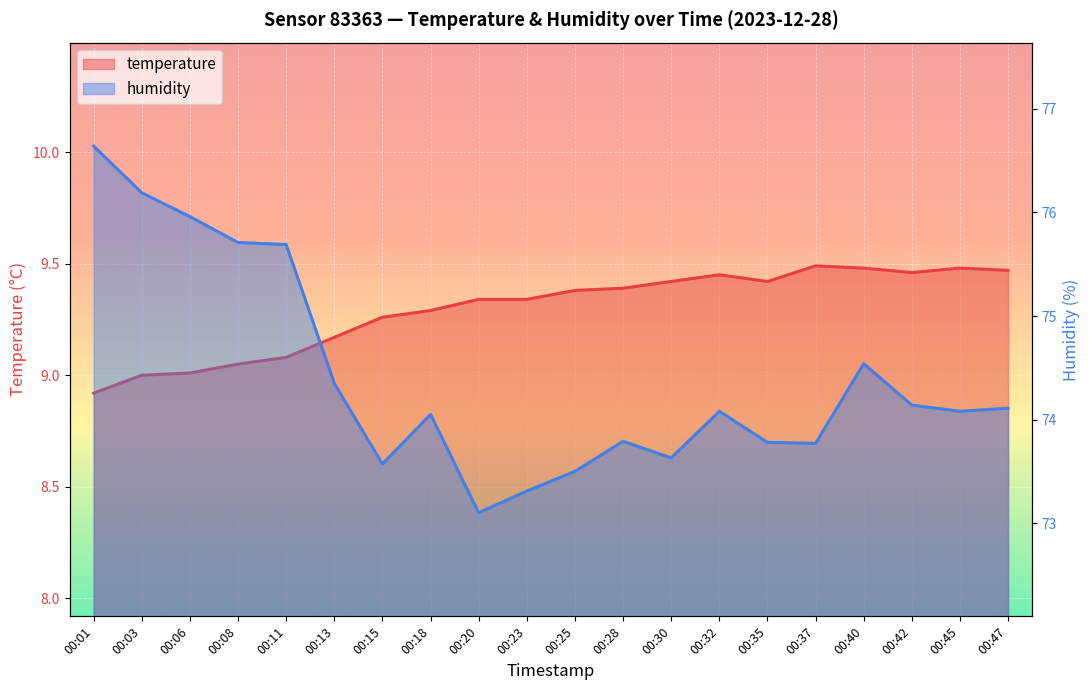

What is the sum of the temperature values at 00:11 and 00:18?

18.4